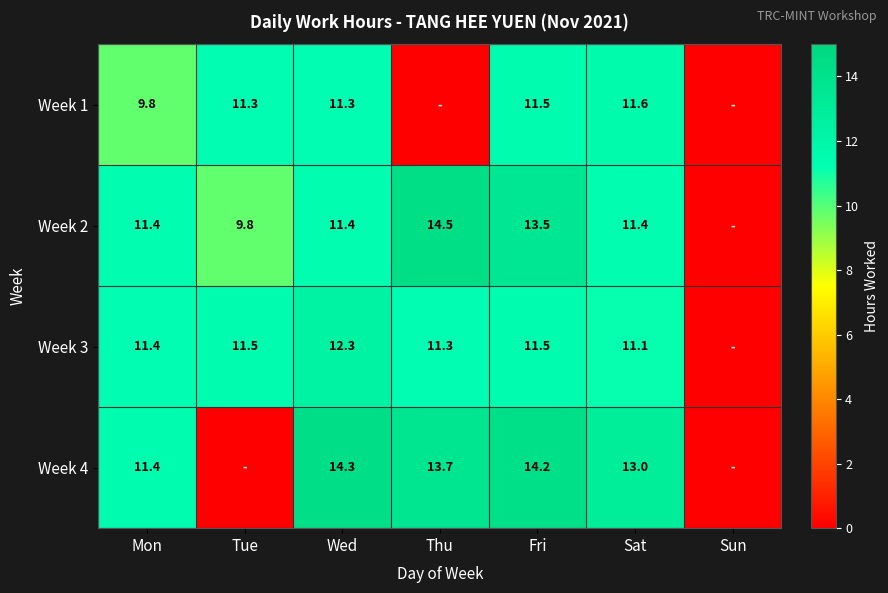

Which category has the highest value across all series?

Thu